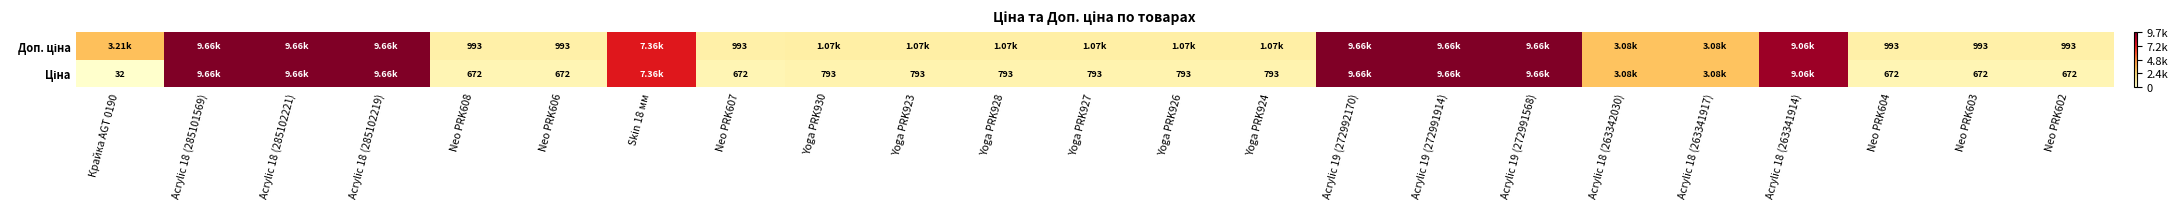

At which label does Ціна first exceed 793?

Acrylic 18 (285101569)